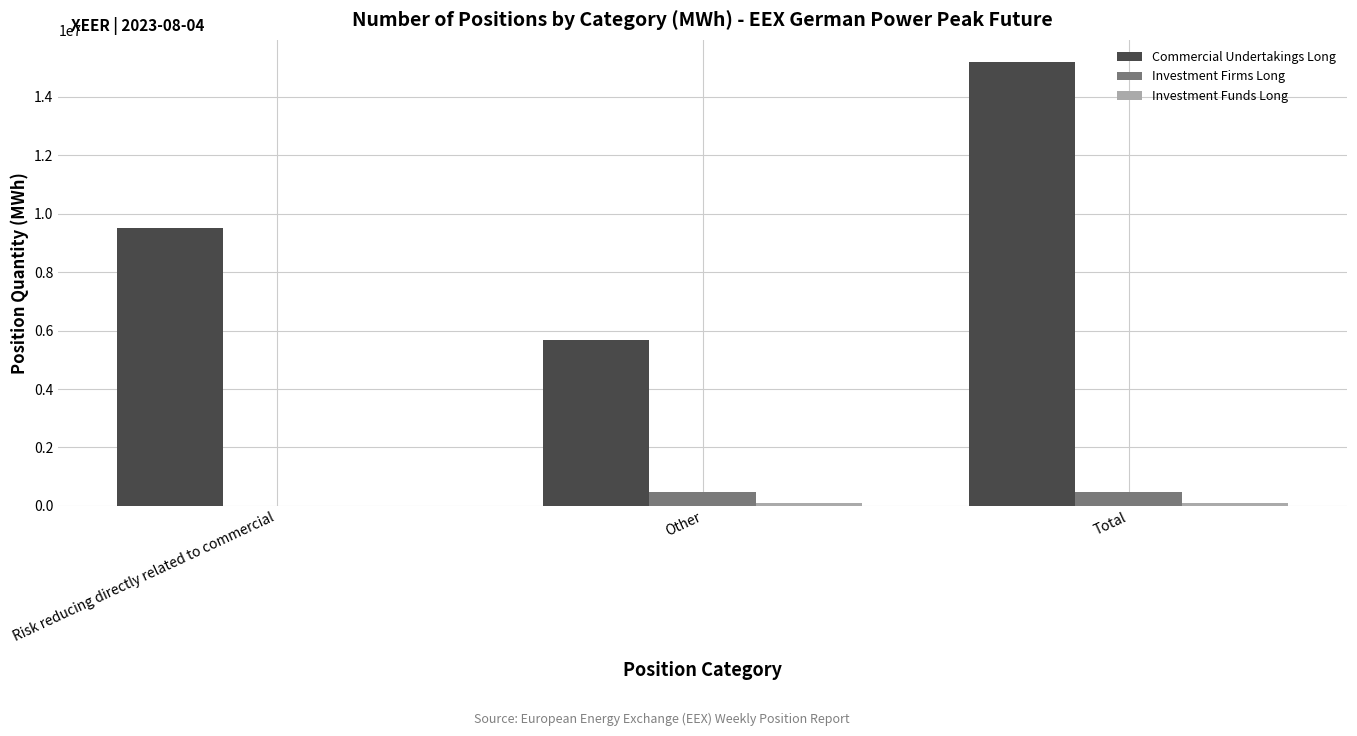

What is the spread (max minus min) of values at Other?

5579400